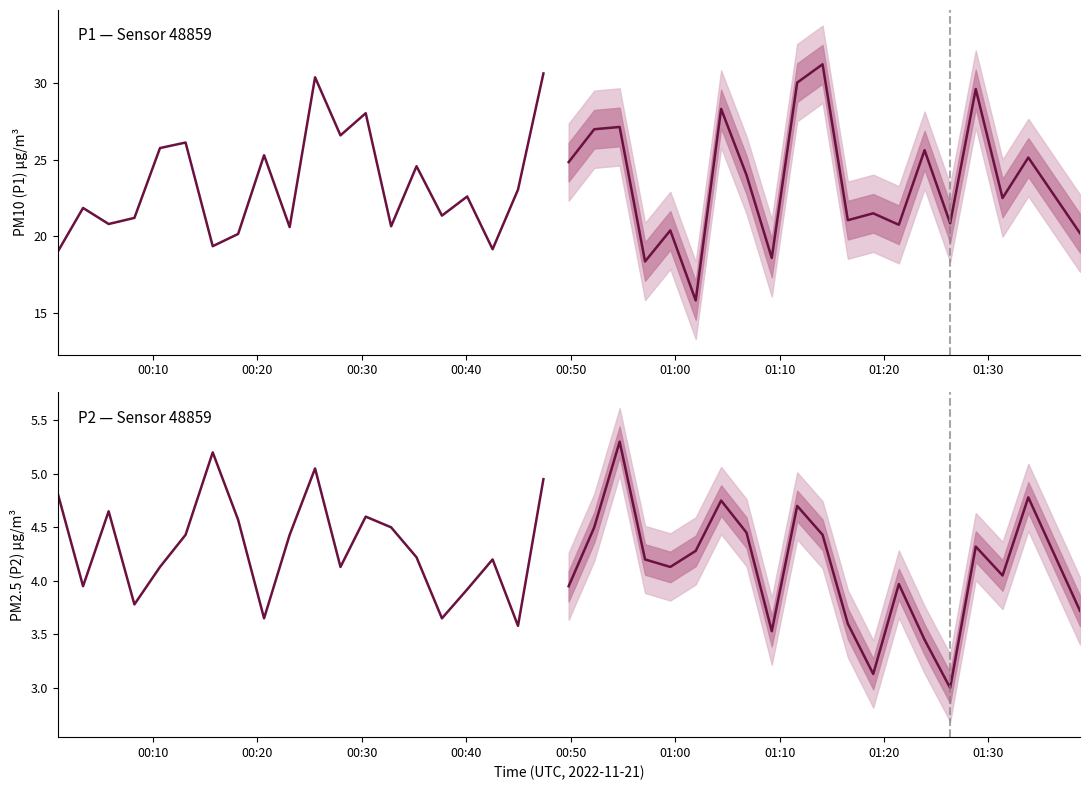

Which series has the largest total across all categories?

P1